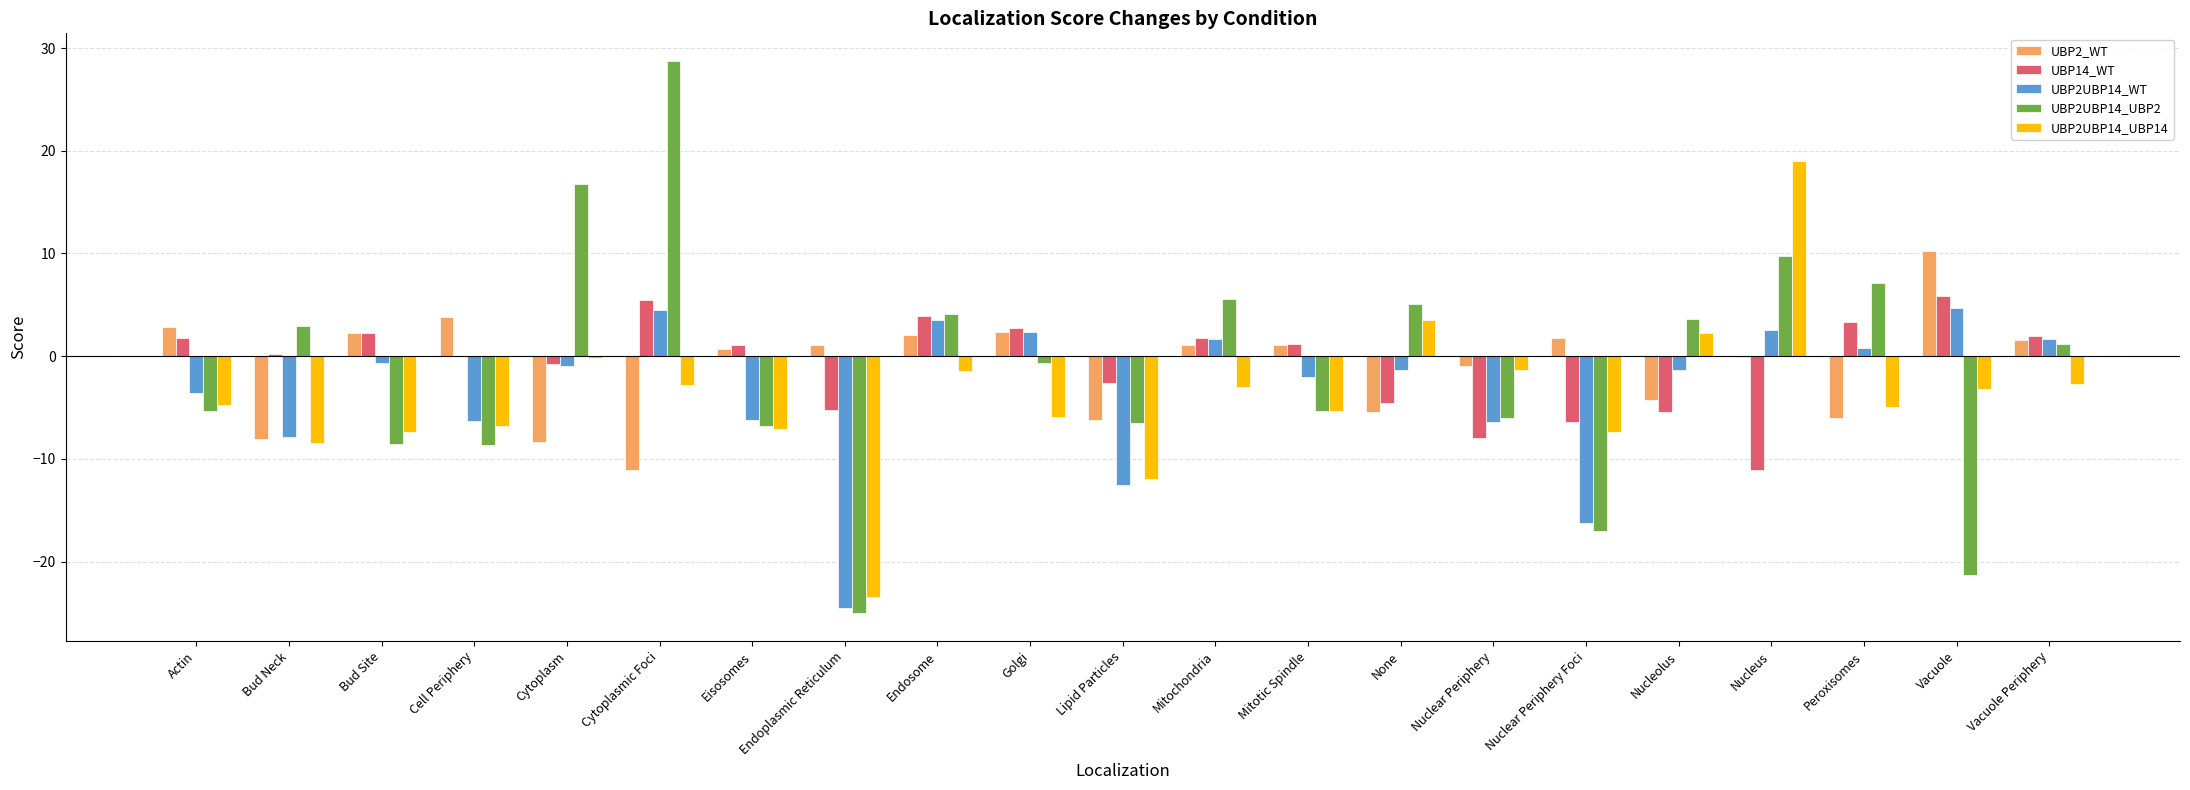

What is the sum of all UBP14_WT values?

-12.5